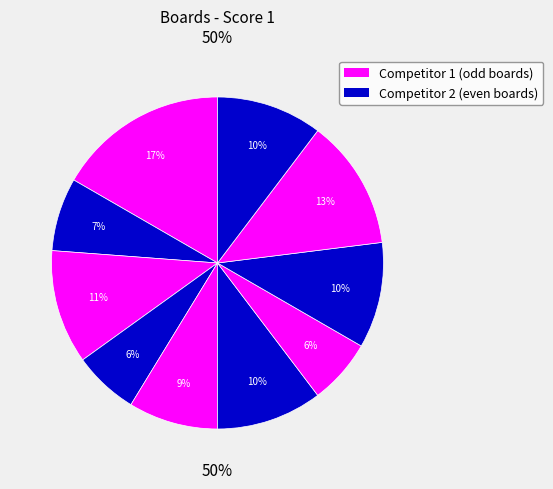

To the nearest percent, what is the combined percentage of Board 5 and Board 10?

19%